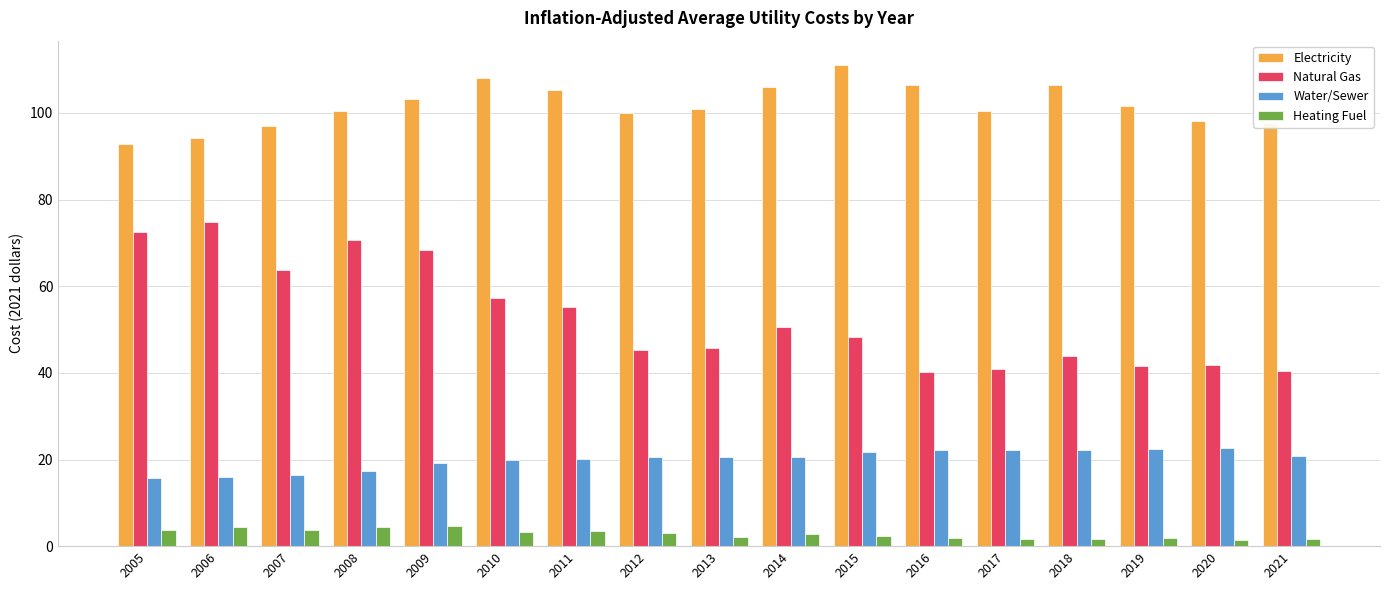

The value of Electricity at 2010 is 51.3. True or false?

False